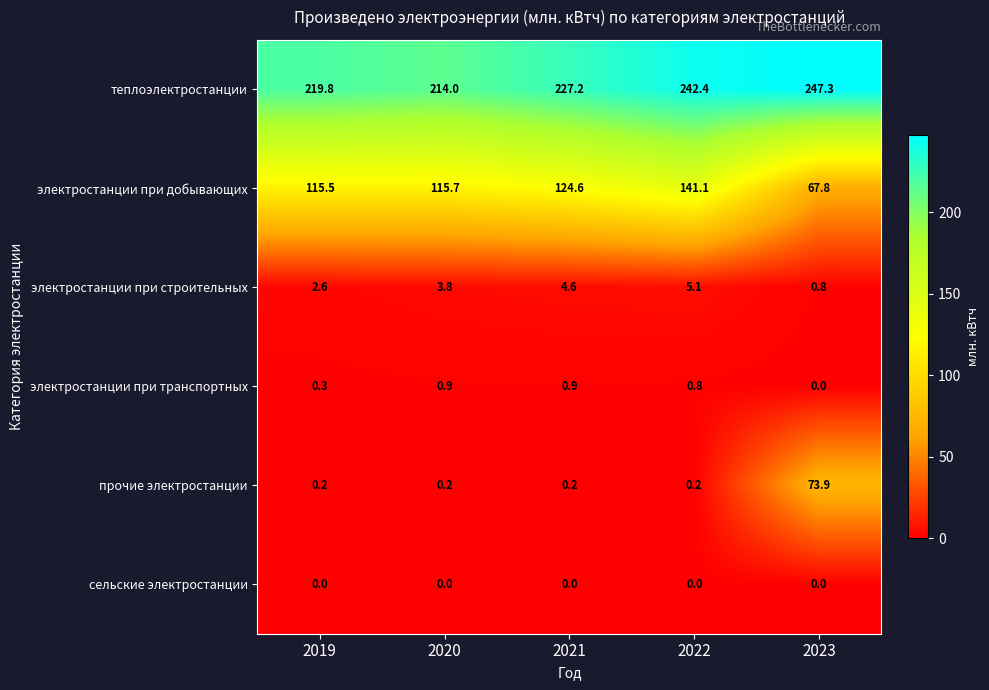

What is the maximum value for электростанции при добывающих?

141.1